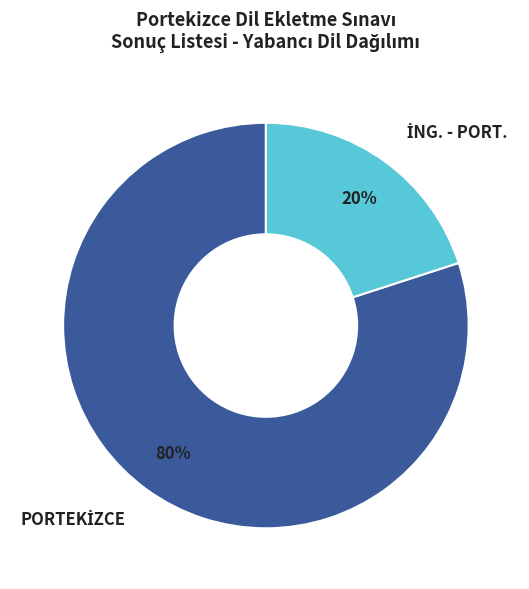

Is there a majority slice in this chart?

Yes